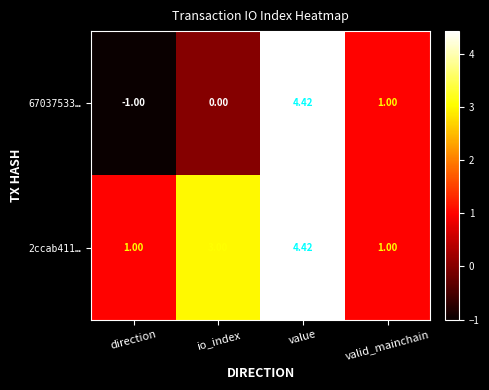

Which label corresponds to the largest value in the chart?

value